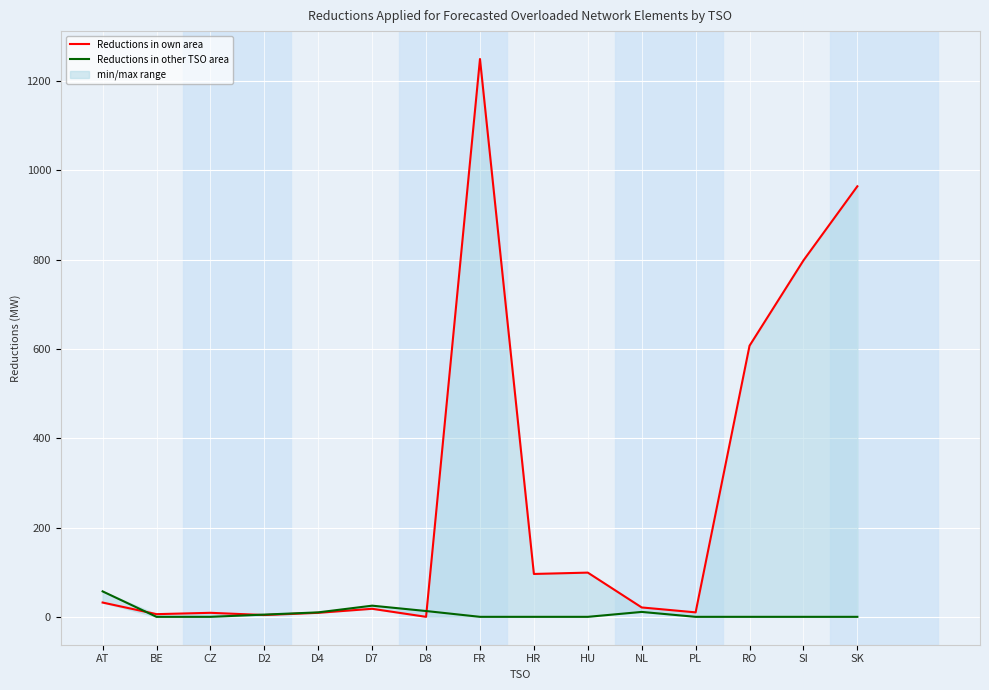

The Reductions in own area series shows 24 at D7. True or false?

False